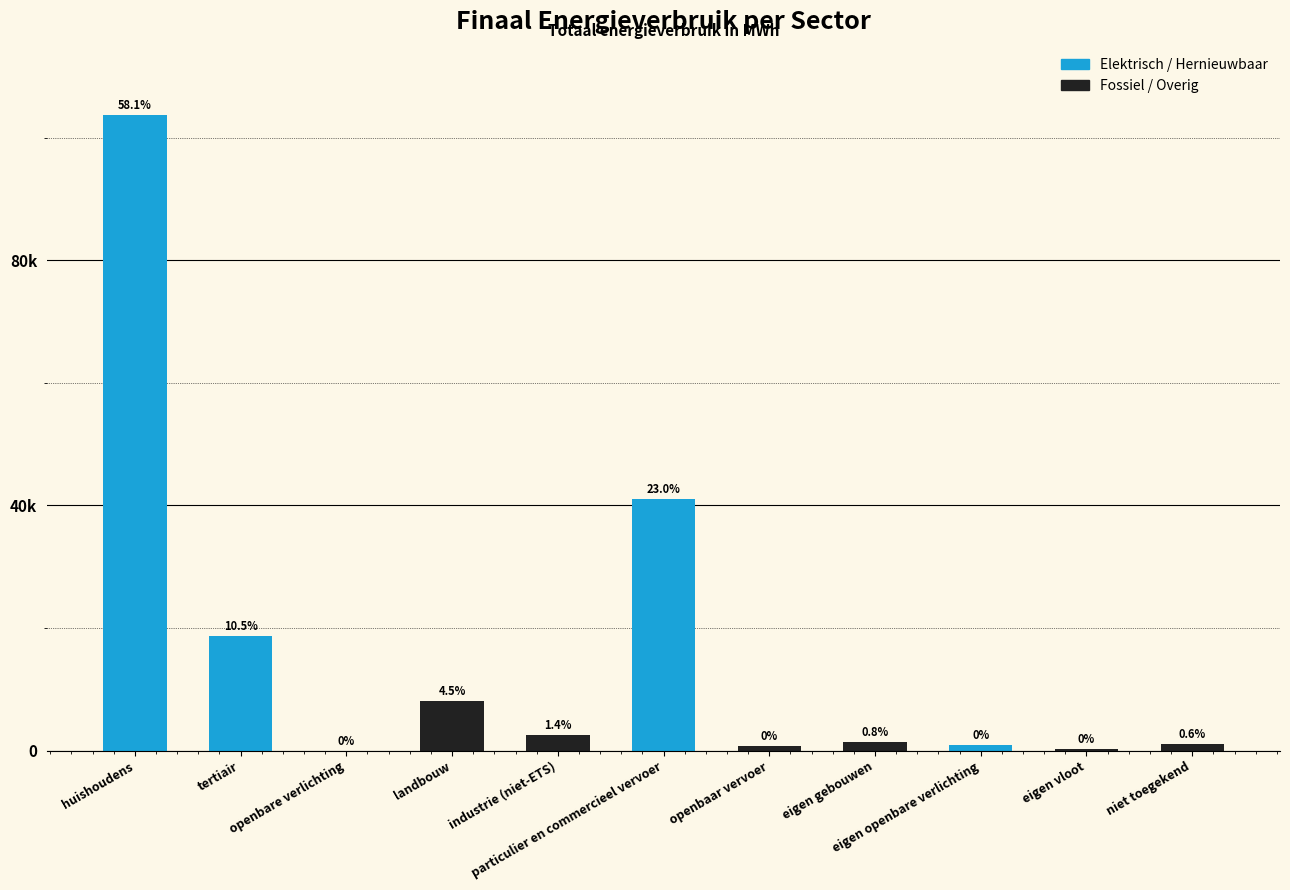

List the labels in order of value, smallest first.

openbare verlichting, eigen vloot, openbaar vervoer, eigen openbare verlichting, niet toegekend, eigen gebouwen, industrie (niet-ETS), landbouw, tertiair, particulier en commercieel vervoer, huishoudens